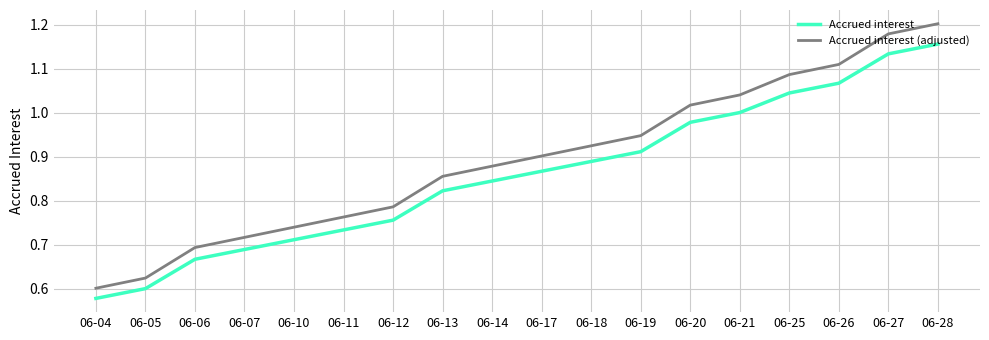

Is the value of Accrued interest at 06-04 greater than the value of Accrued interest (adjusted) at 06-13?

No